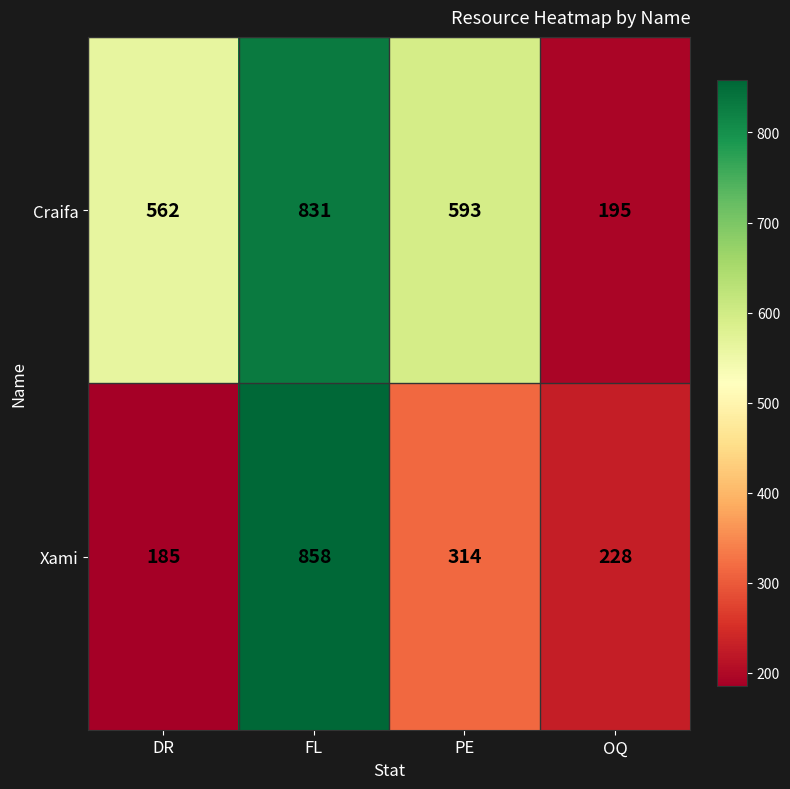

Reading right to left, list all the values displayed in this chart.

Craifa: 195	593	831	562
Xami: 228	314	858	185